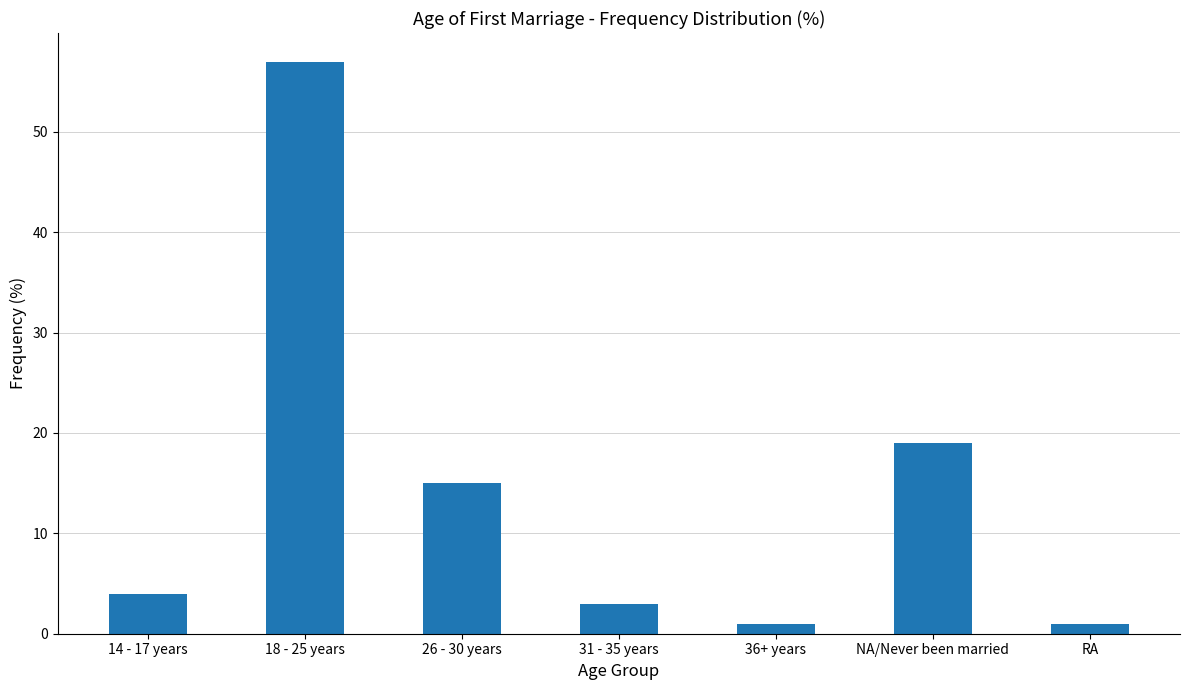

At which label is the value closest to 29?

NA/Never been married